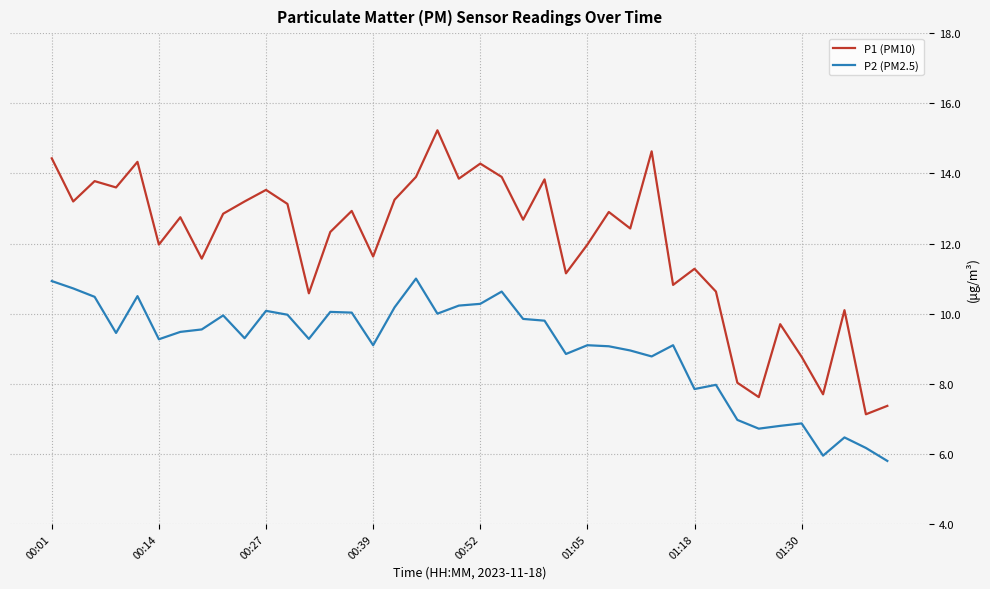

What is the average value of the P1 (PM10) series?

12.0